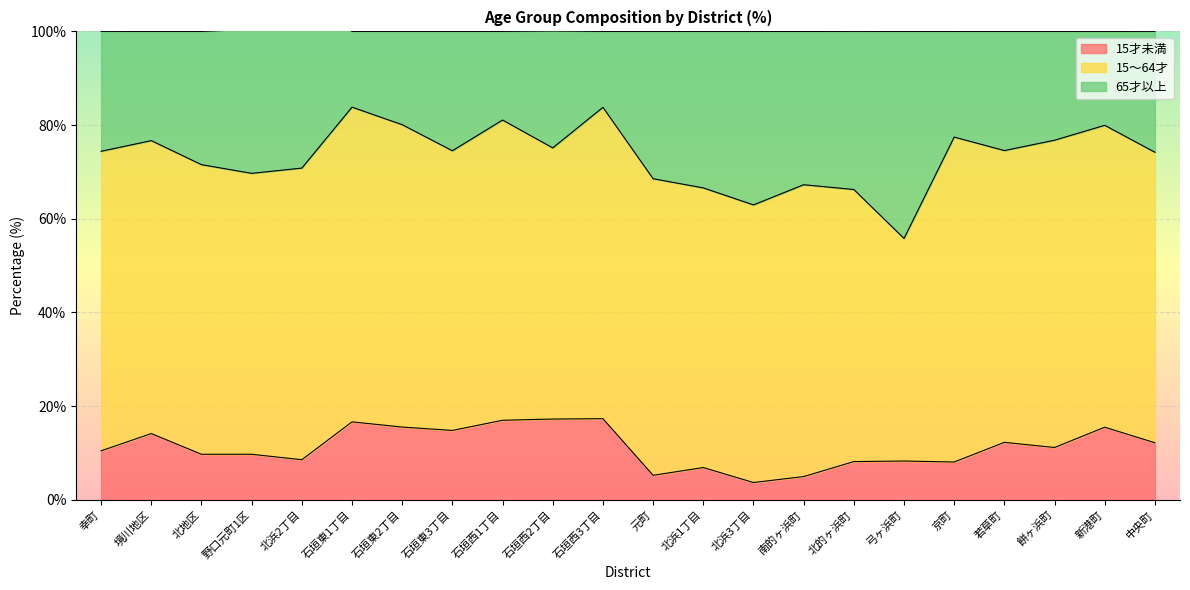

The 15才未満 series shows 8.5 at 新港町. True or false?

False